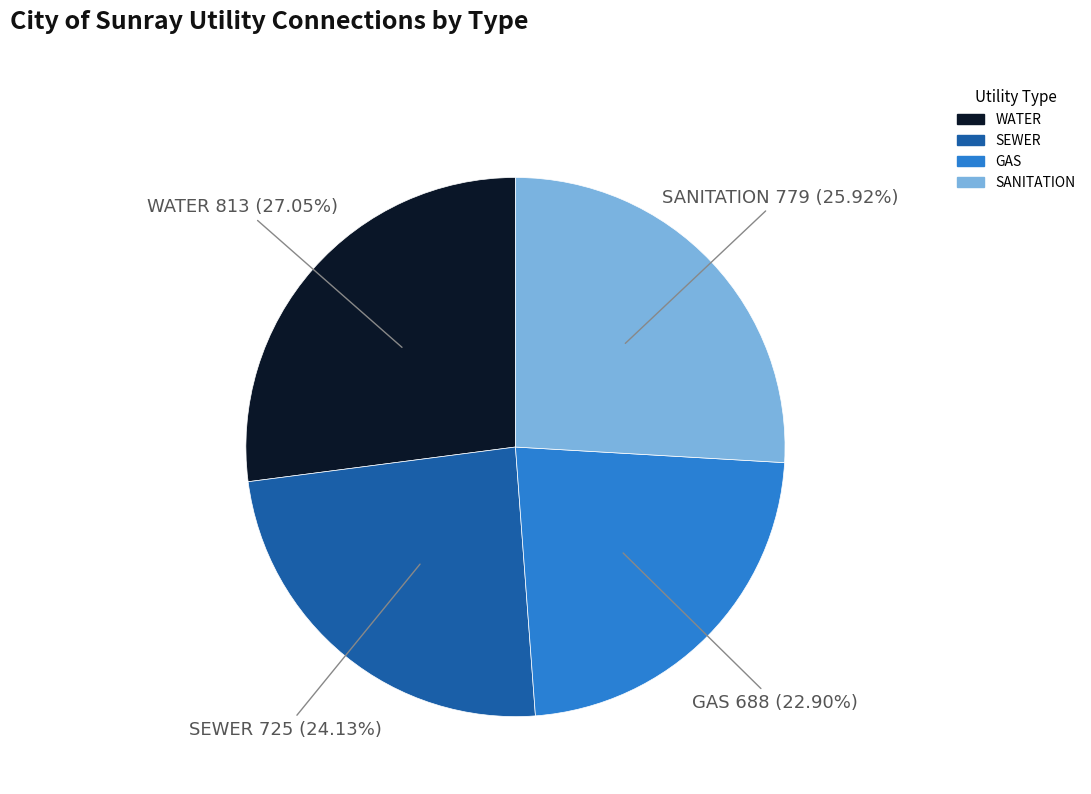

What is the ratio of the value at GAS to the value at SEWER?

0.9